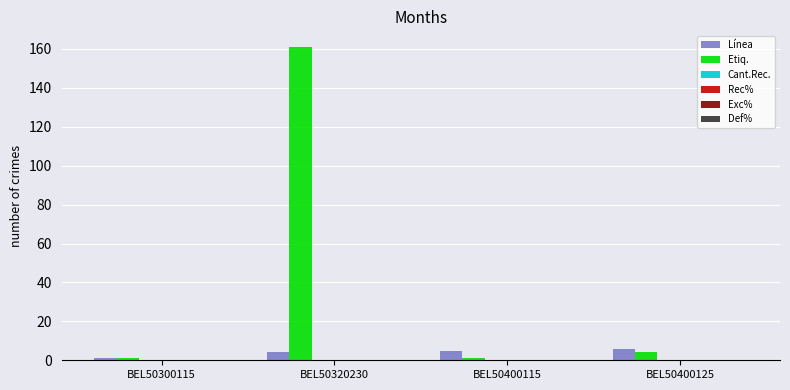

List the series in order of their overall mean, lowest first.

Línea, Etiq.